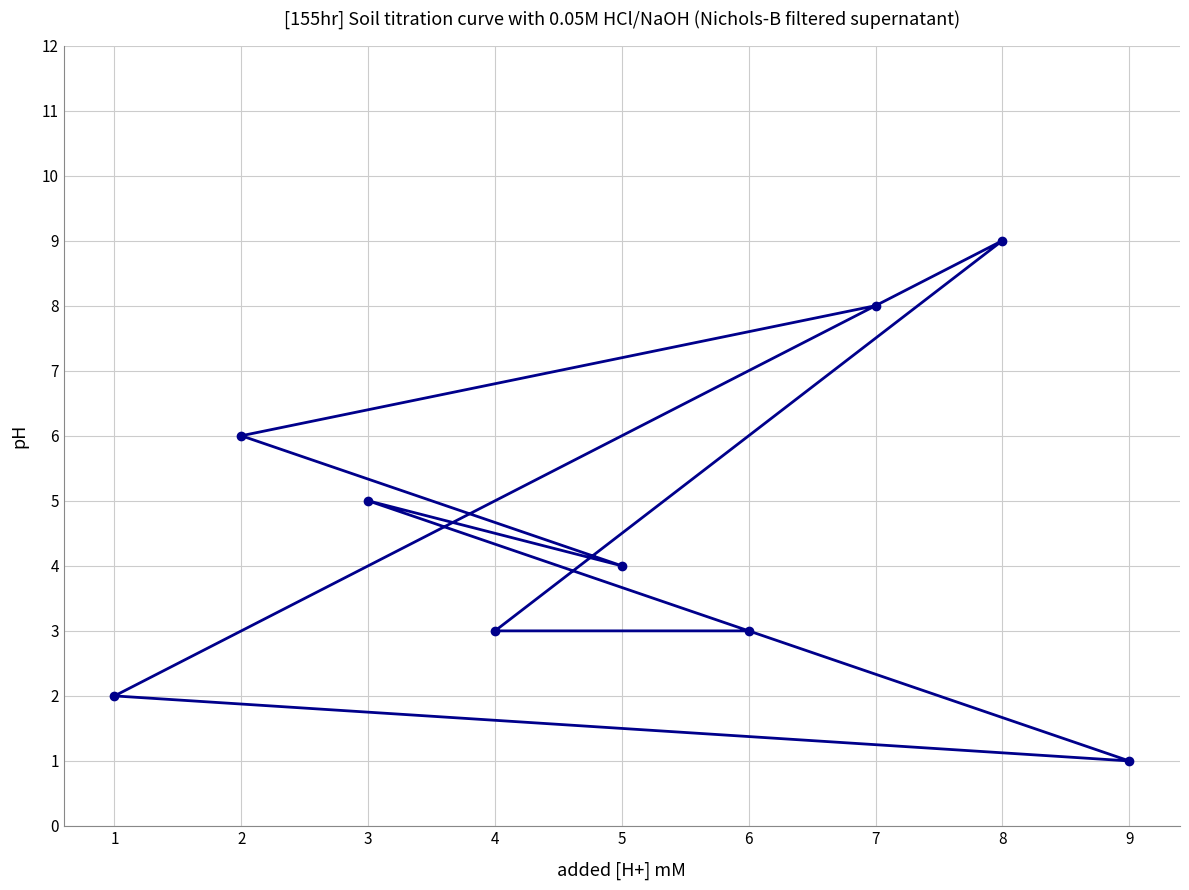

What is the minimum value shown in the chart?

1